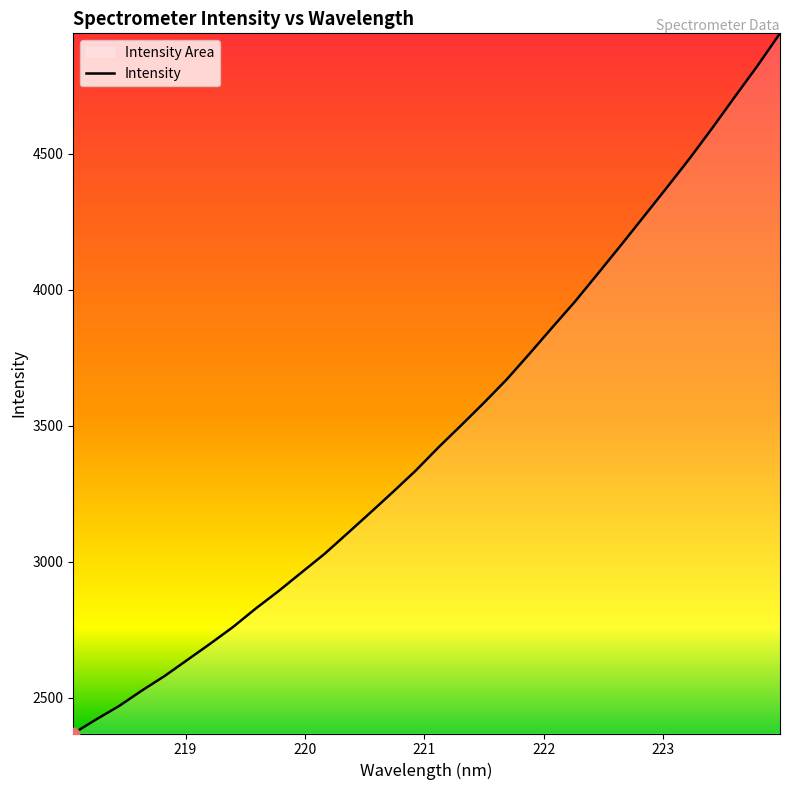

What is the greatest value displayed?

4943.5